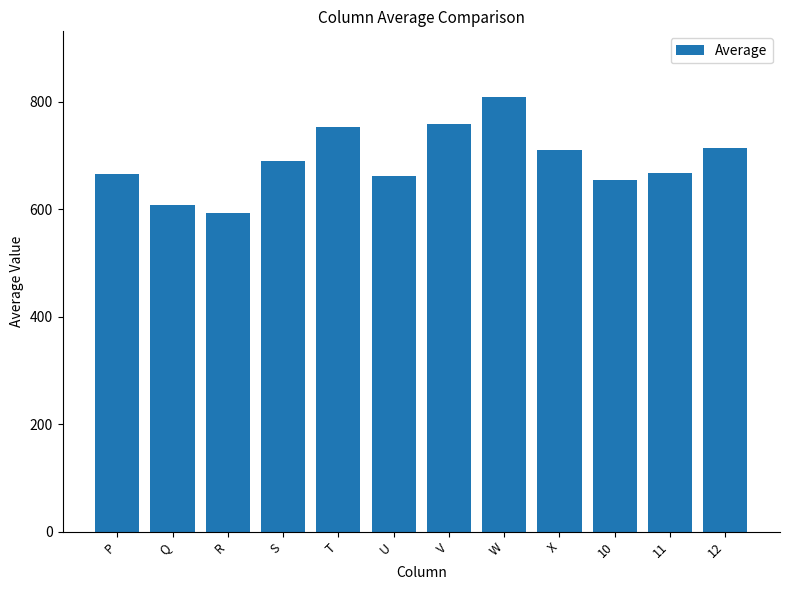

Is it true that the value at 10 is 352.1?

False